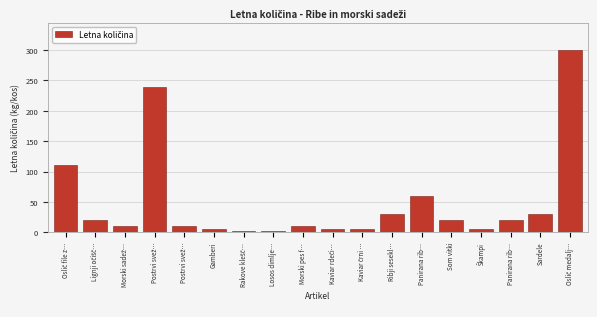

Are the bars horizontal?

No